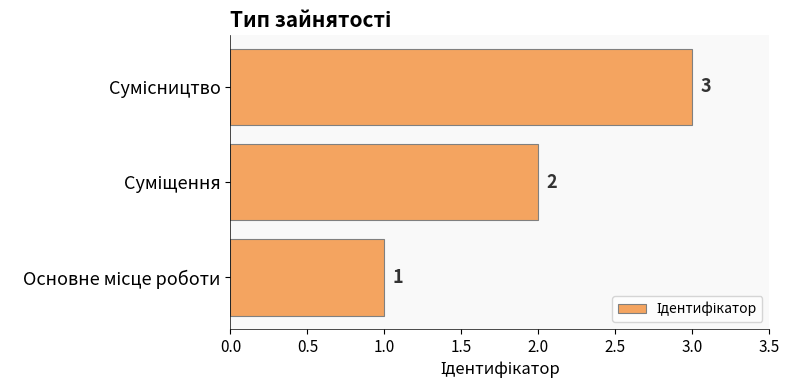

Count the values in the range 1 to 3.

3